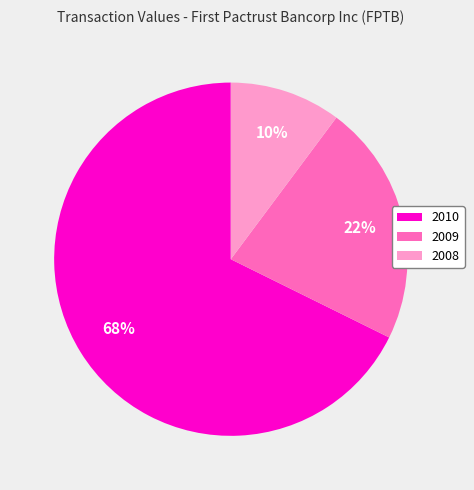

What is the ratio of the value at 2009 to the value at 2010?

0.3